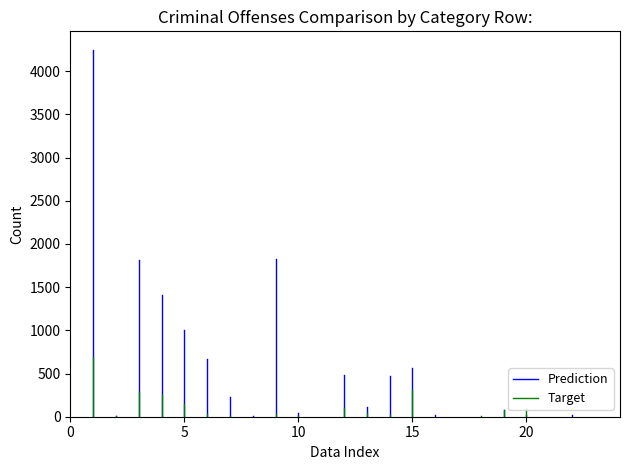

Which series has the widest spread of values?

Prediction